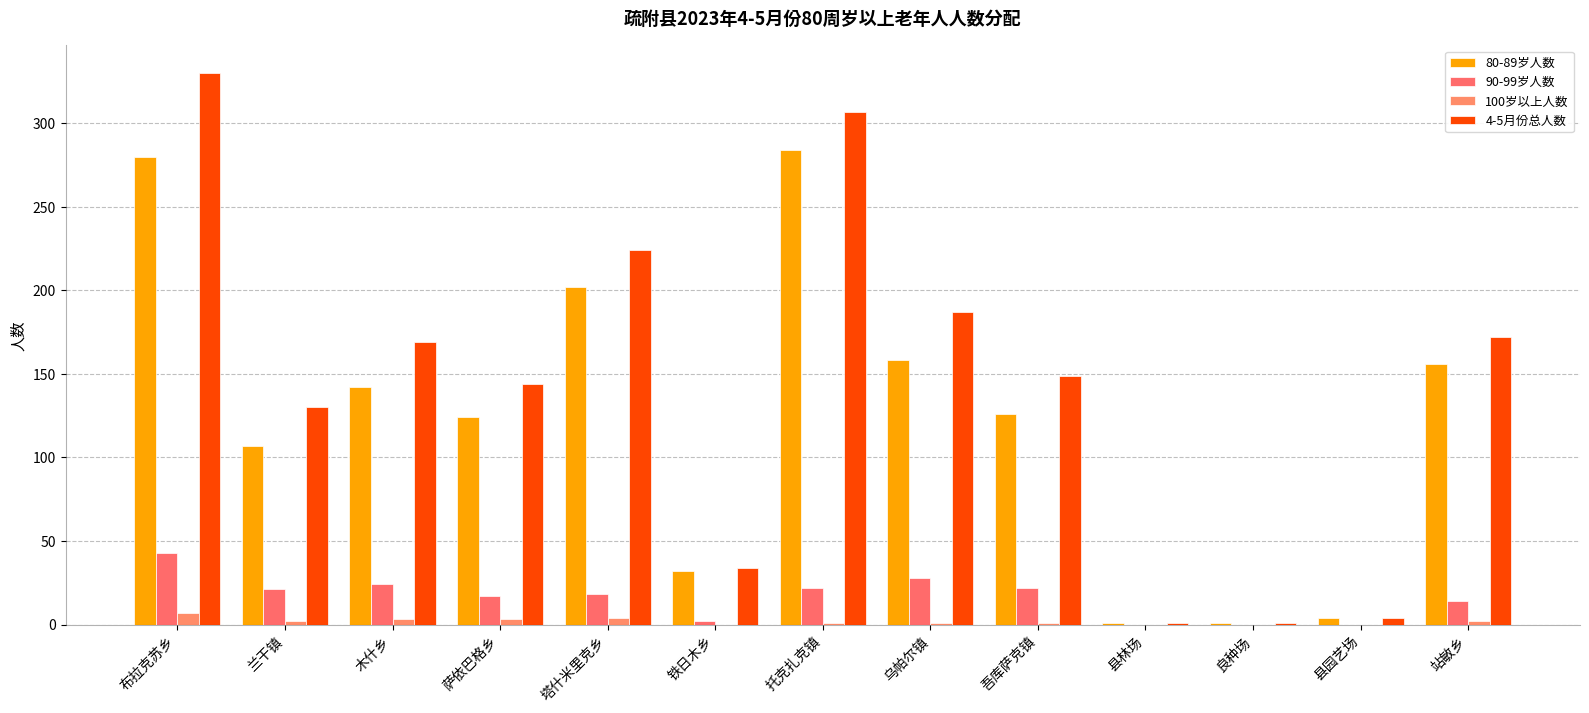

Rank the categories by 80-89岁人数 value from highest to lowest.

托克扎克镇, 布拉克苏乡, 塔什米里克乡, 乌帕尔镇, 站敏乡, 木什乡, 吾库萨克镇, 萨依巴格乡, 兰干镇, 铁日木乡, 县园艺场, 县林场, 良种场